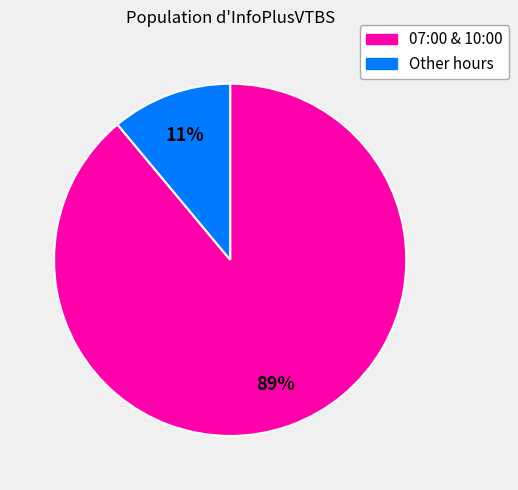

To the nearest percent, what is the difference between the largest and smallest slice percentages?

78%